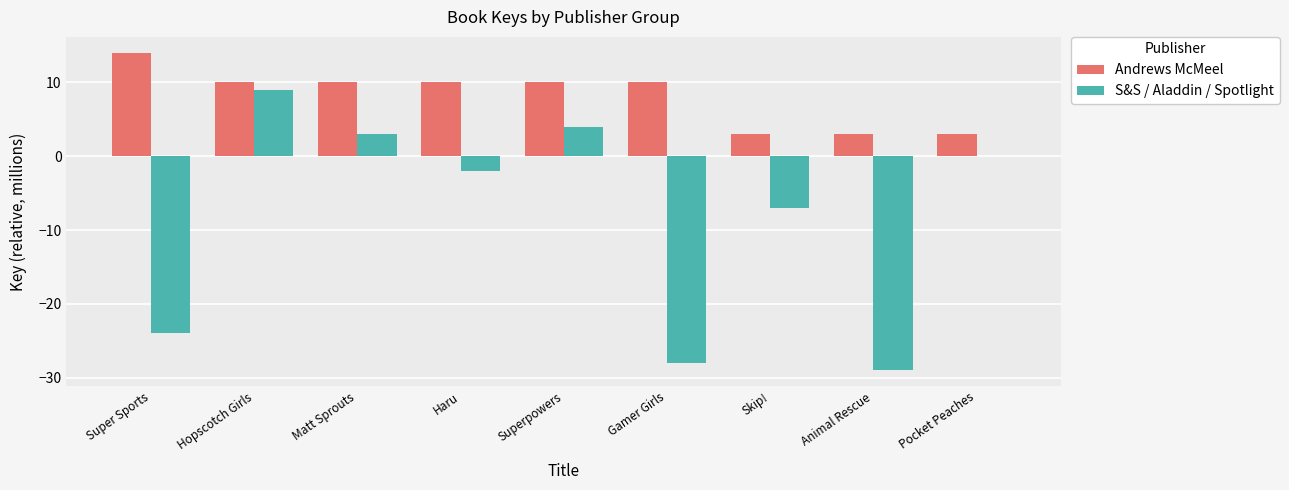

Does the chart contain stacked bars?

No